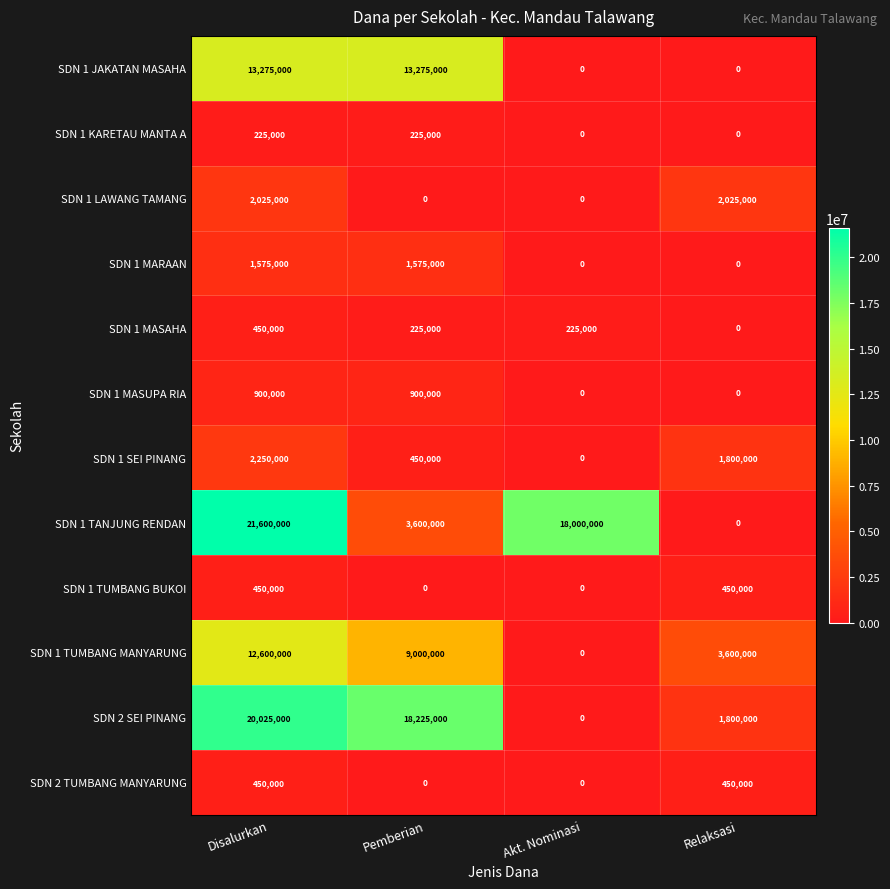

What is the greatest value displayed?

21600000